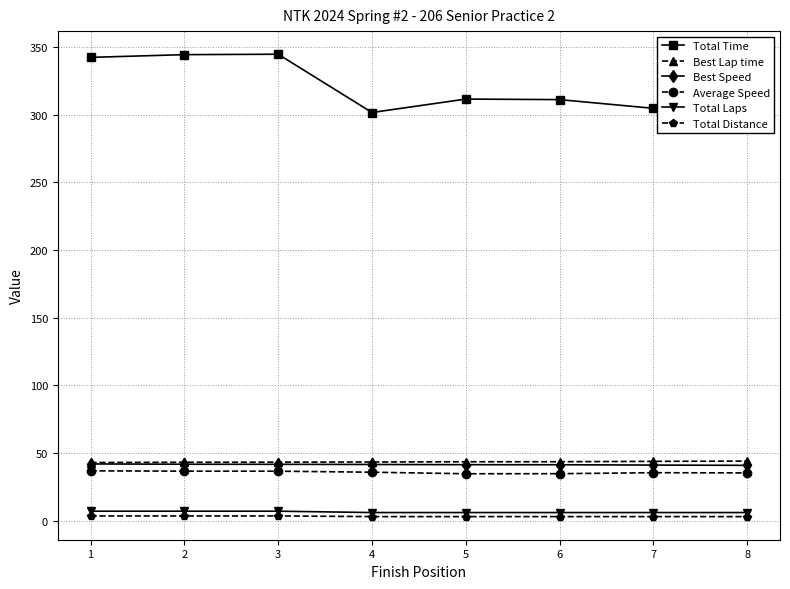

What is the difference between the Best Speed values at 2 and 5?

0.3